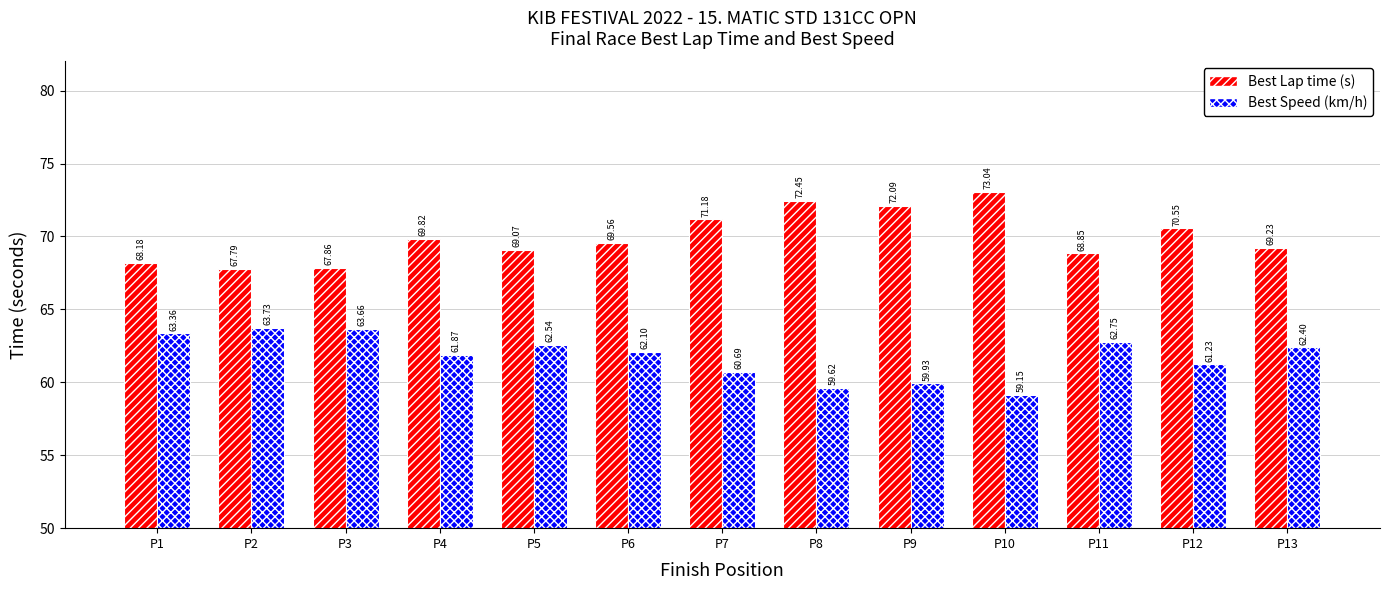

What is the difference between the highest and lowest values at P12?

9.3